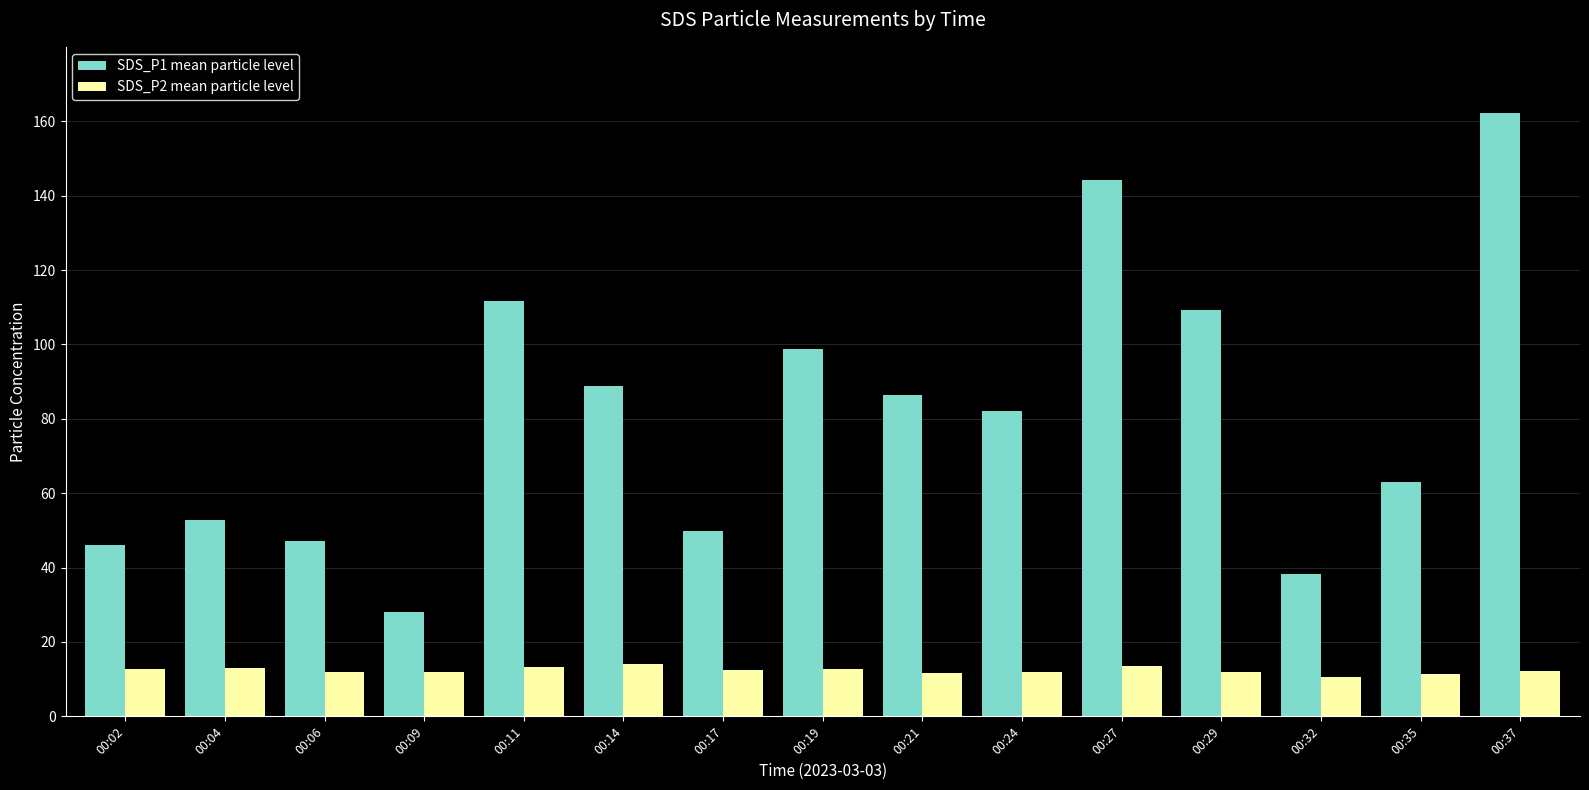

Which series has the widest spread of values?

SDS_P1 mean particle level